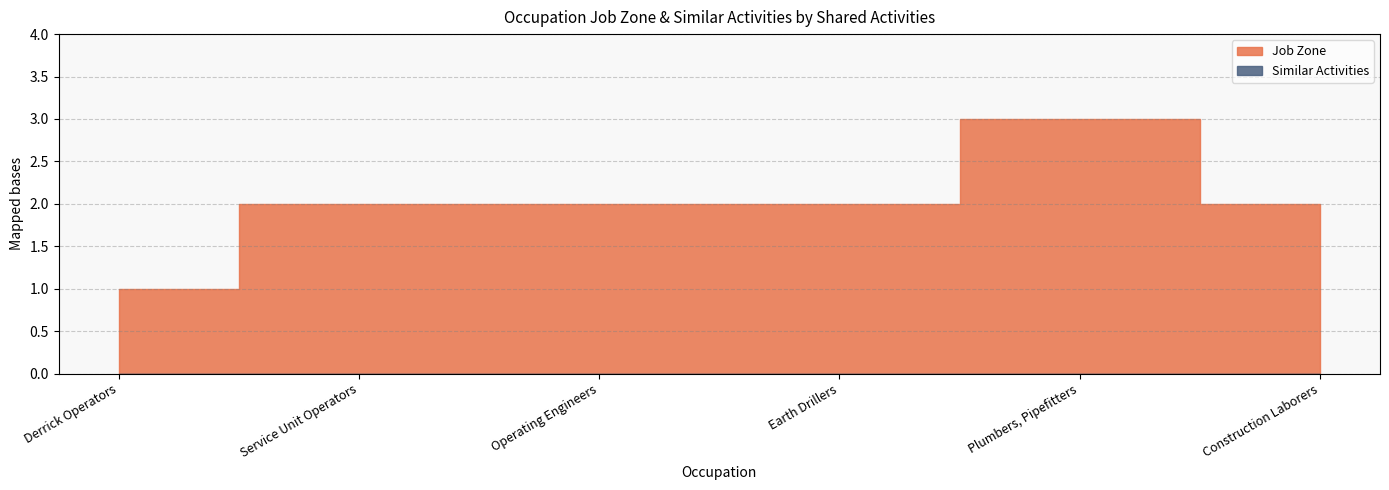

Which series has the largest total across all categories?

Job Zone